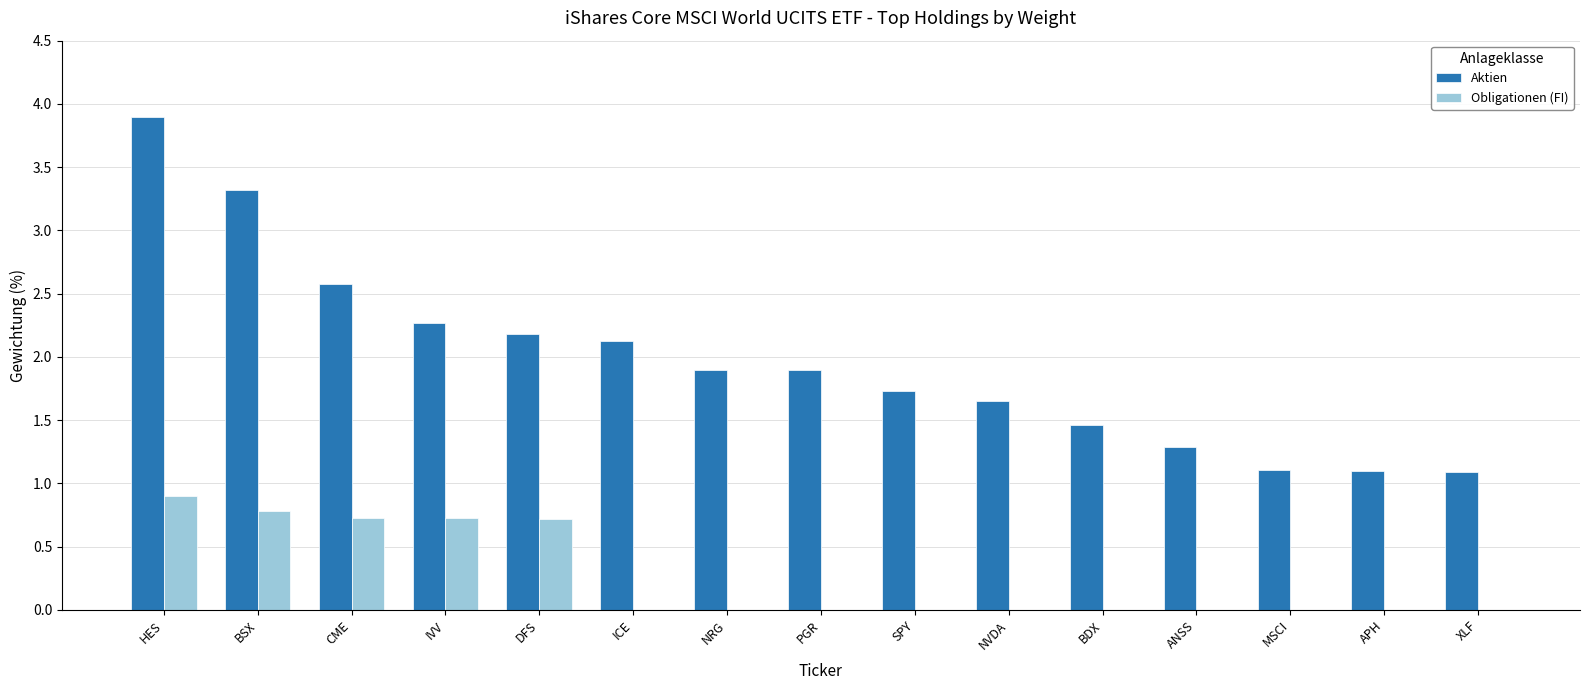

At which category is the sum across all series the highest?

HES